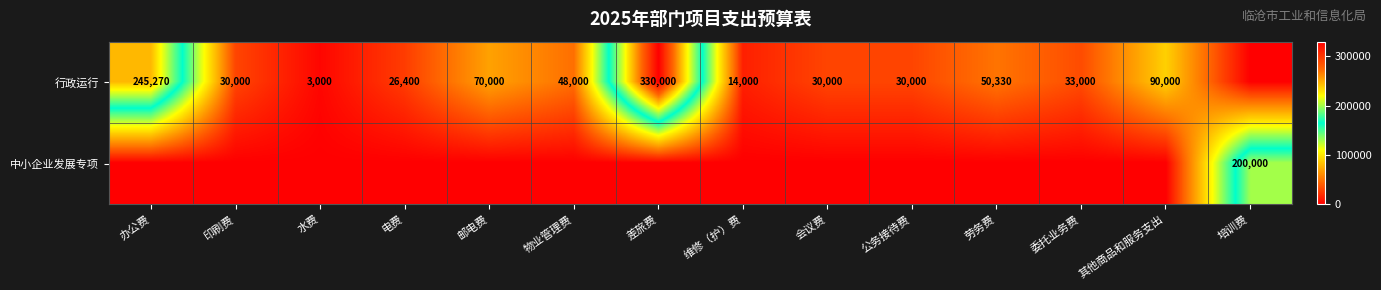

The 行政运行 series shows 134480 at 差旅费. True or false?

False